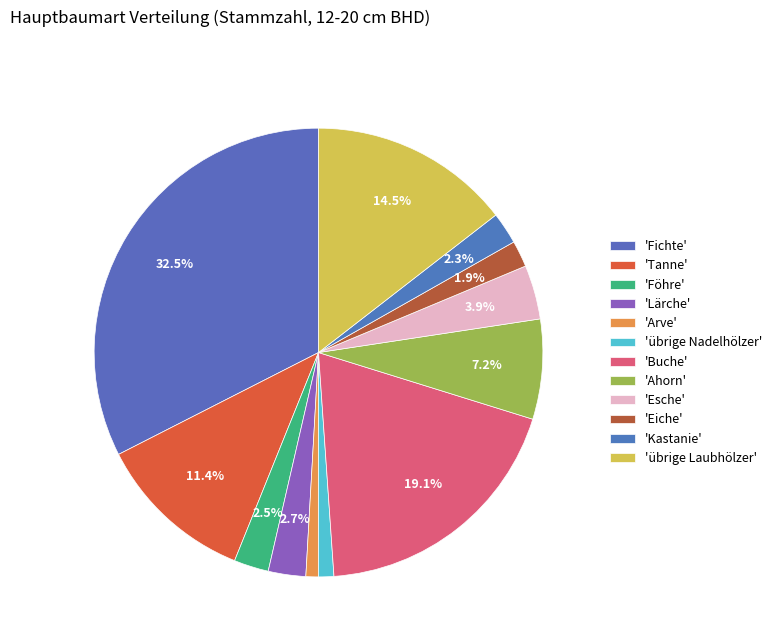

How many slices are in this pie chart?

12